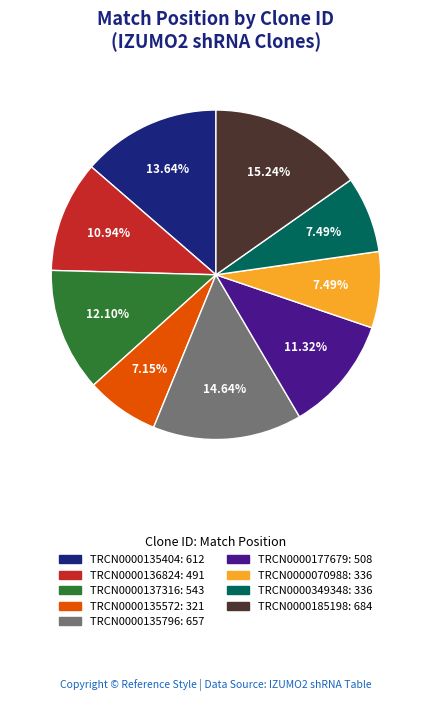

What is the ratio of the value at TRCN0000070988 to the value at TRCN0000137316?

0.6